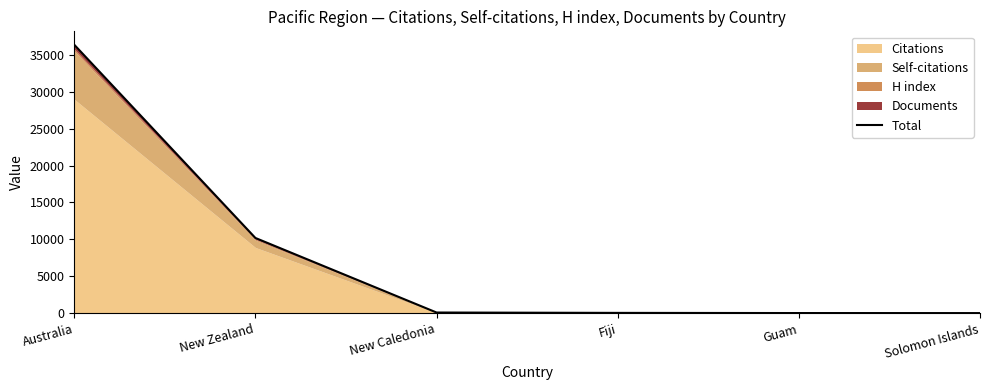

The value at New Caledonia is 134. True or false?

False